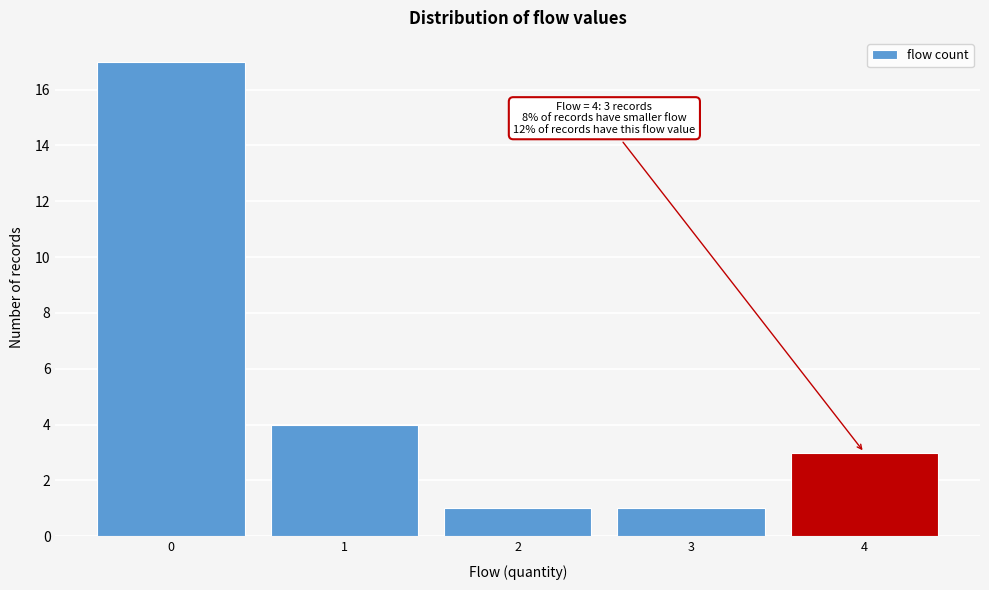

Over which range of the x-axis is the bar tallest?

-0.5 to 0.5